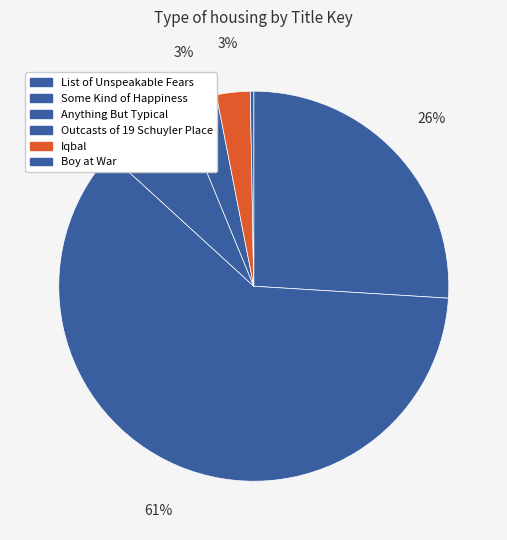

How many slices are in this pie chart?

6